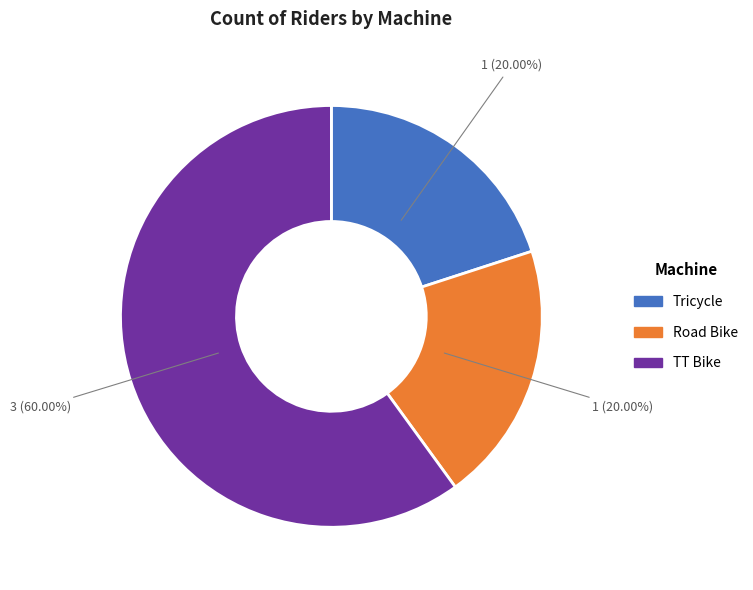

Is there a majority slice in this chart?

Yes